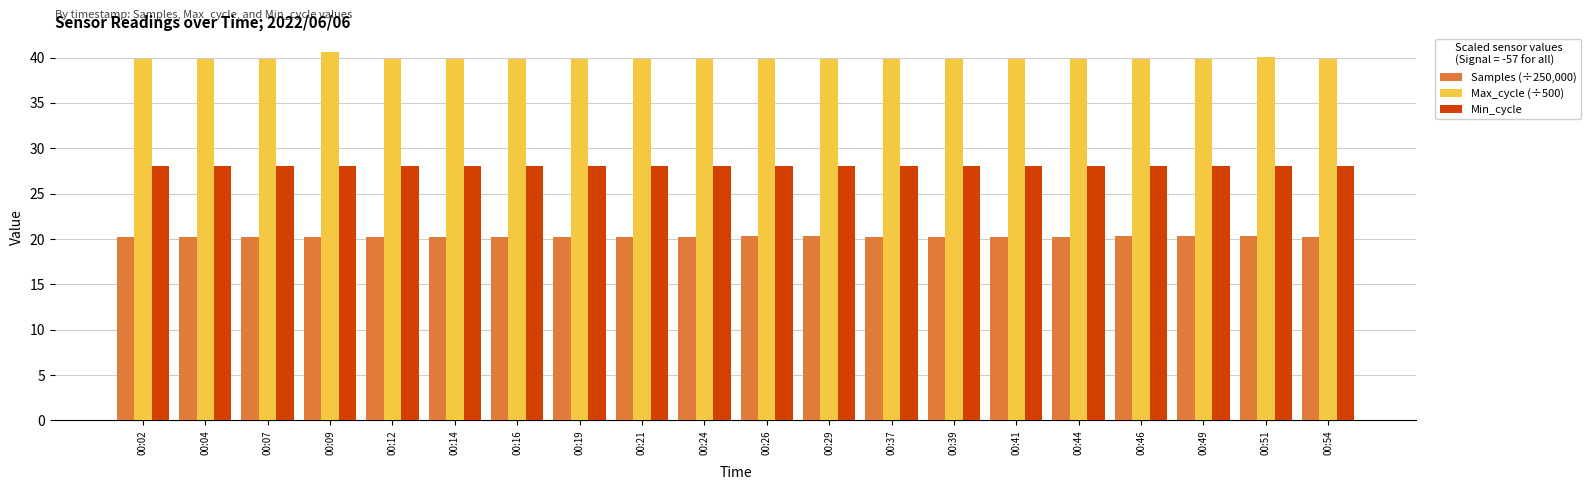

What is the maximum value for Min_cycle?

28.0